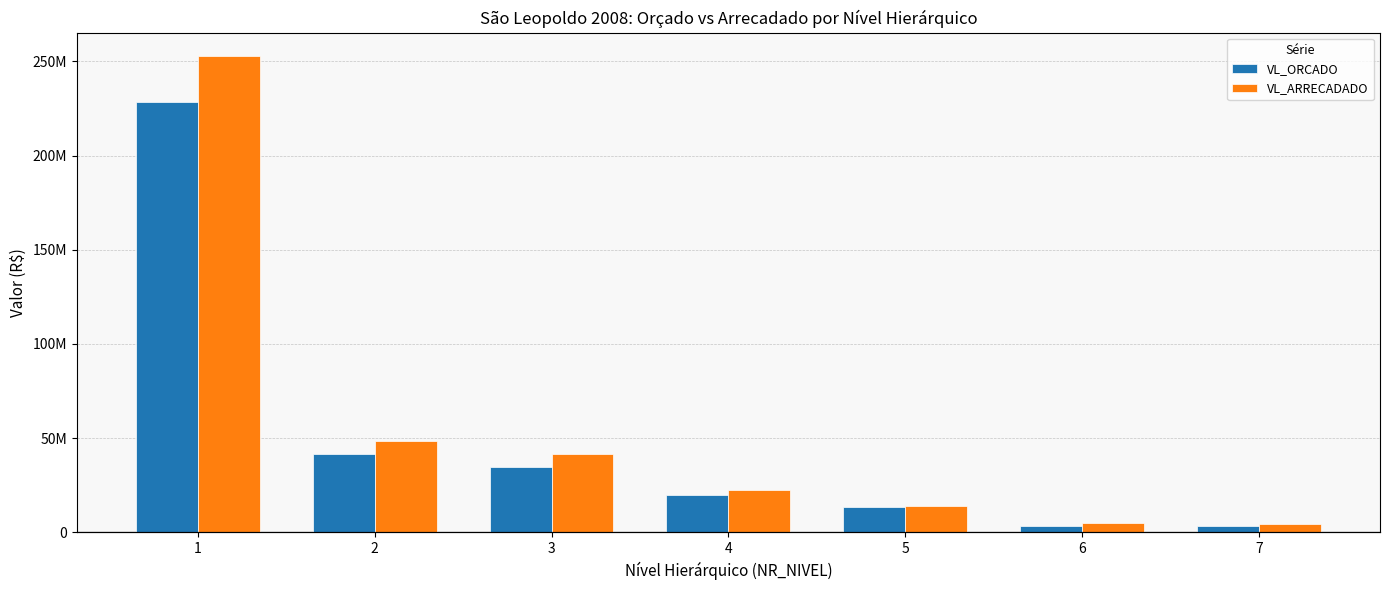

Does the chart contain stacked bars?

No